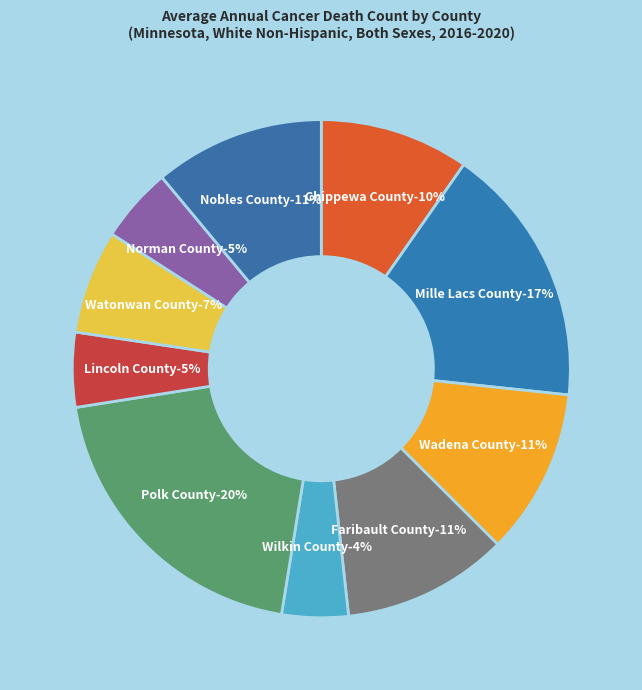

Which slice is the largest?

Polk County